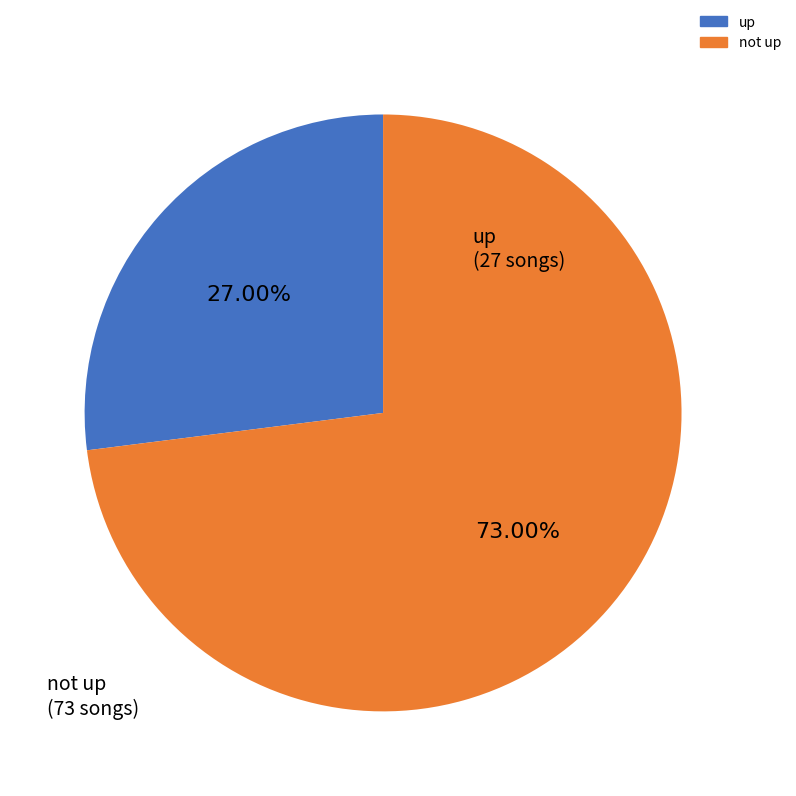

Is there any slice that represents more than half of the pie?

Yes